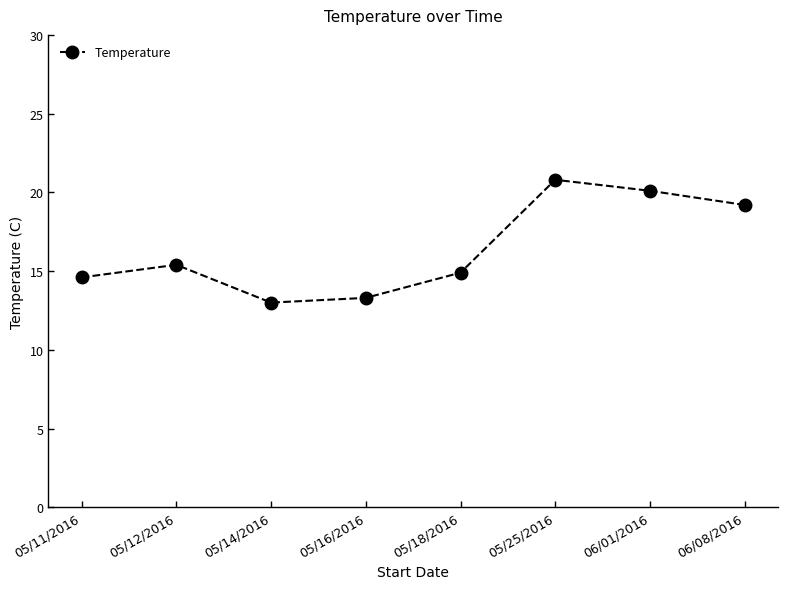

Does the chart display data point markers on the line(s)?

Yes